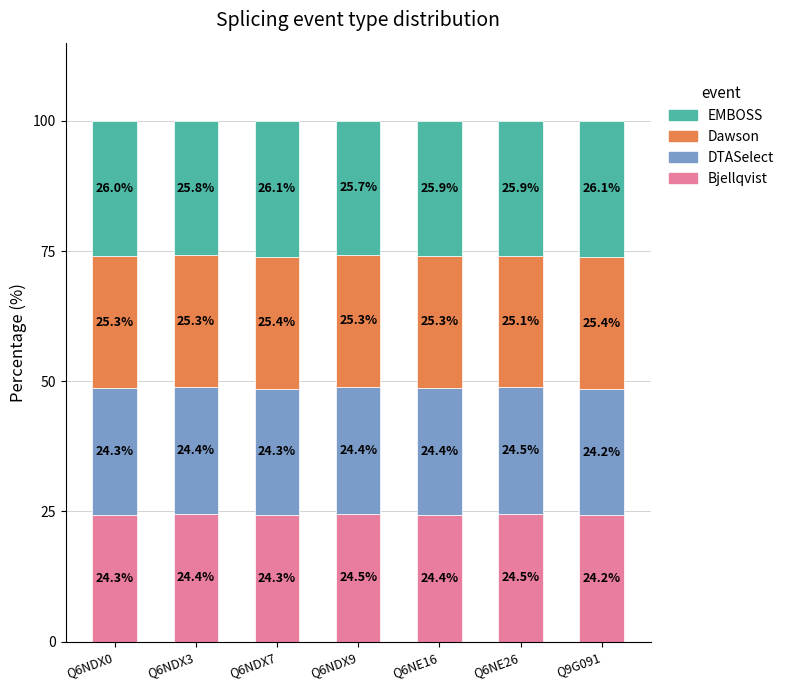

At which label is Bjellqvist closest to 24?

Q9G091